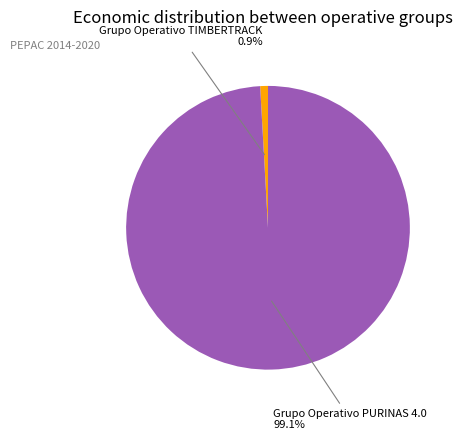

Is there any slice that represents more than half of the pie?

Yes